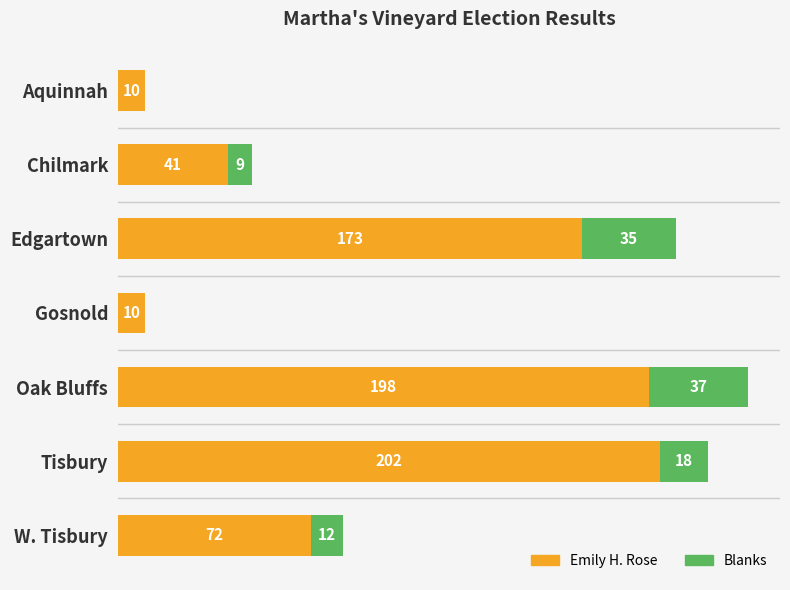

At which category is the sum across all series the highest?

Oak Bluffs